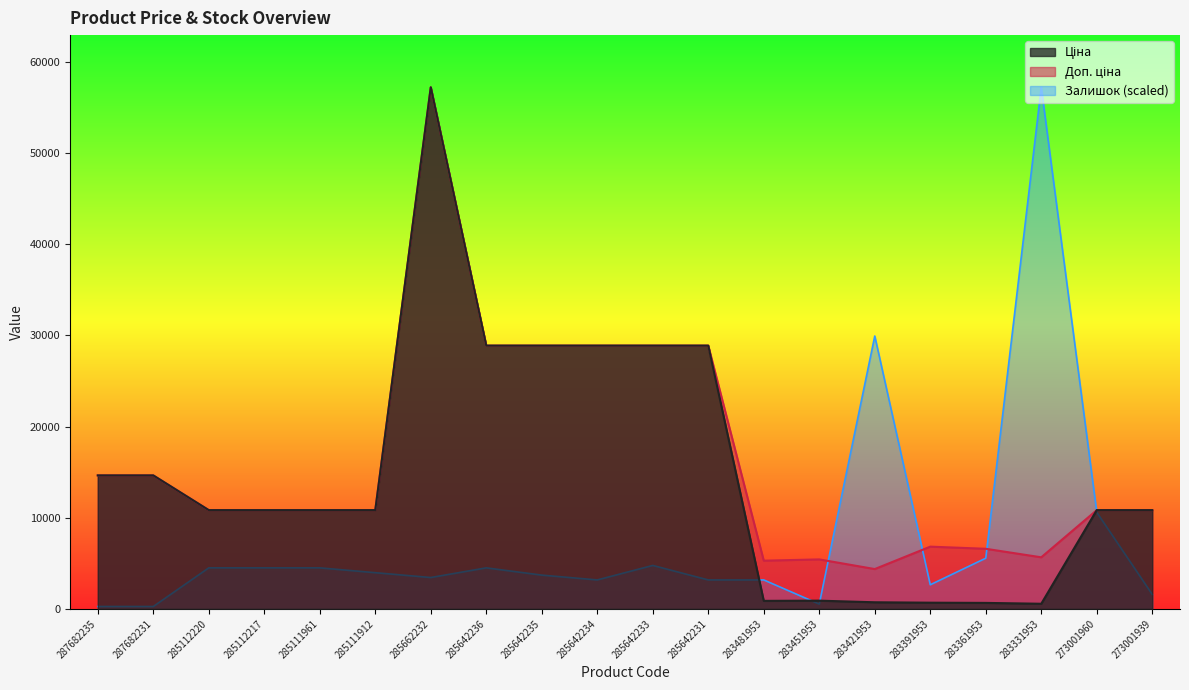

In Залишок, how many points are lower than both neighbors (excluding endpoints)?

4